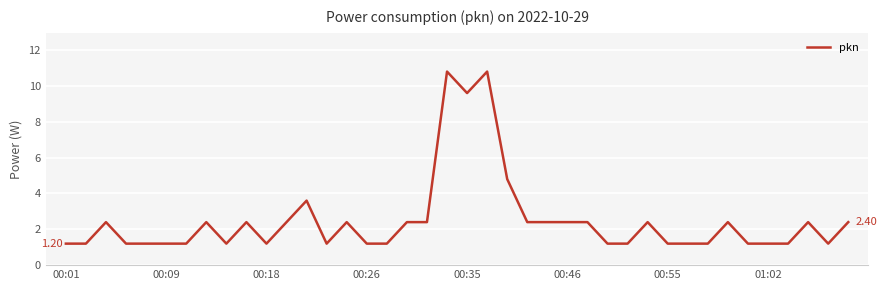

What is the change in value from 00:46 to 01:02?

-1.2